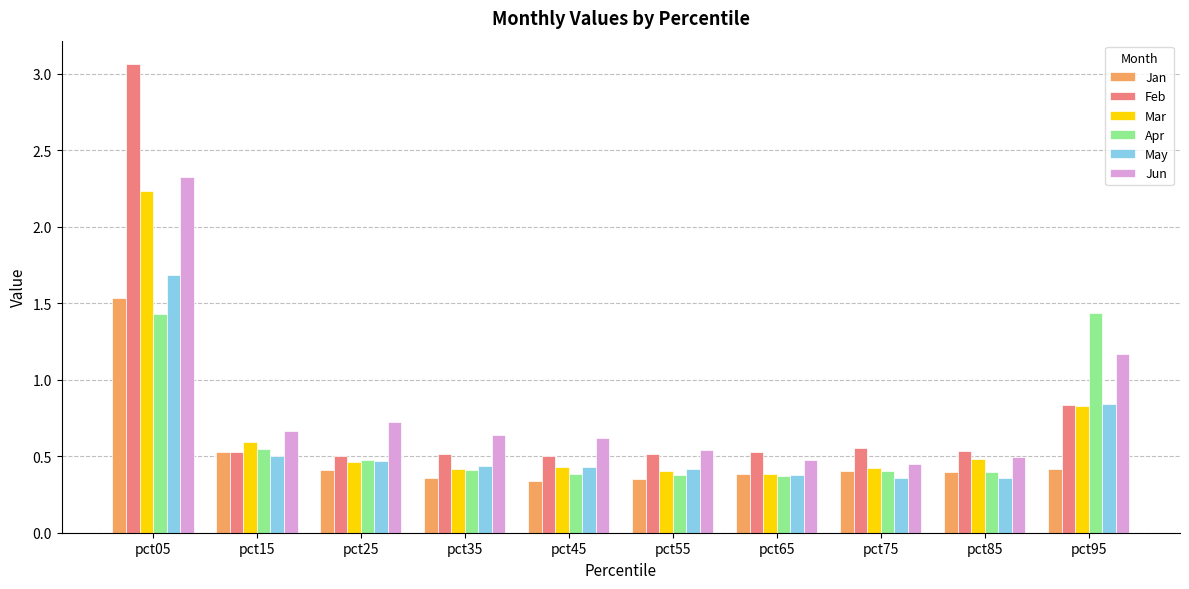

At which category is the sum across all series the highest?

pct05